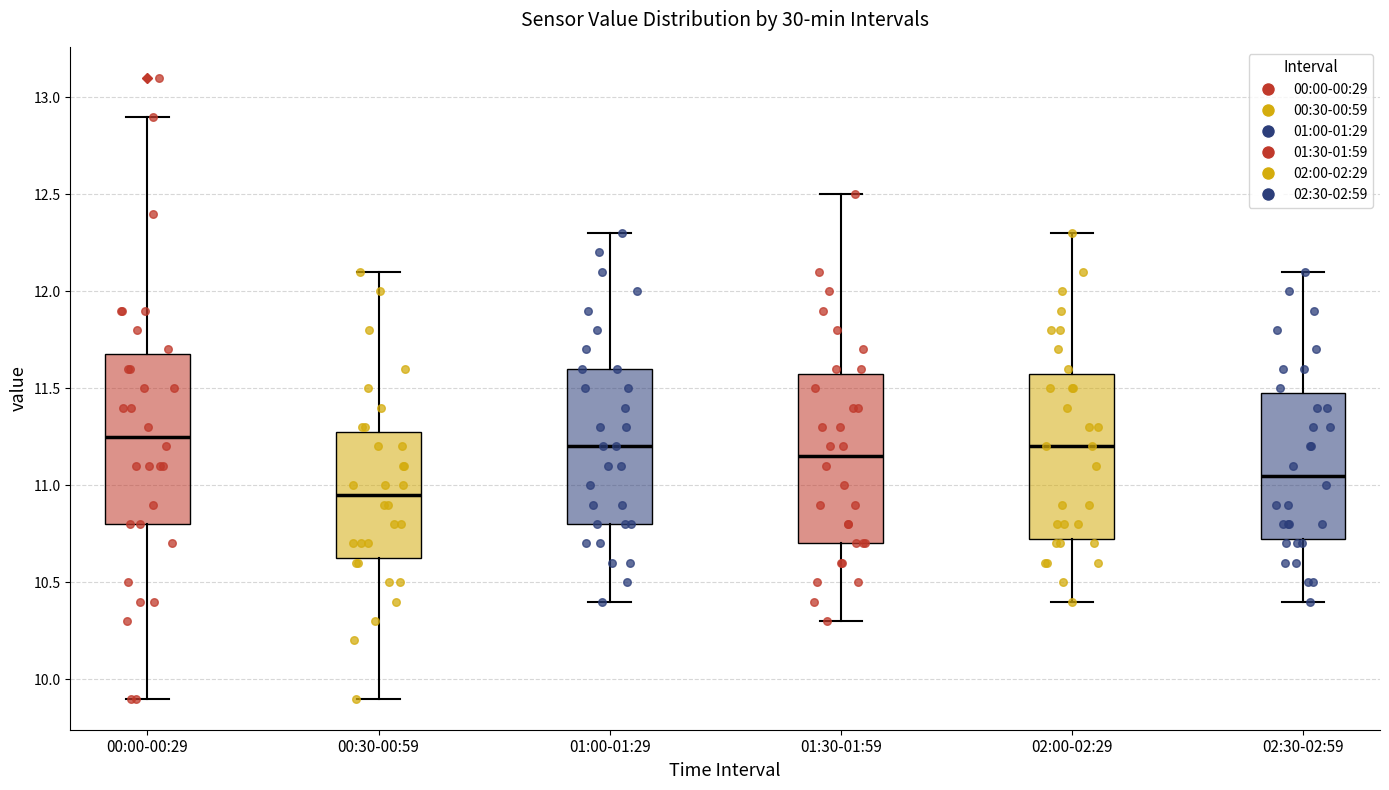

Where does the lower whisker of the box for 02:00-02:29 end on the y-axis? The values are not printed on the chart, so give them approximately, as read against the axis.

10.40